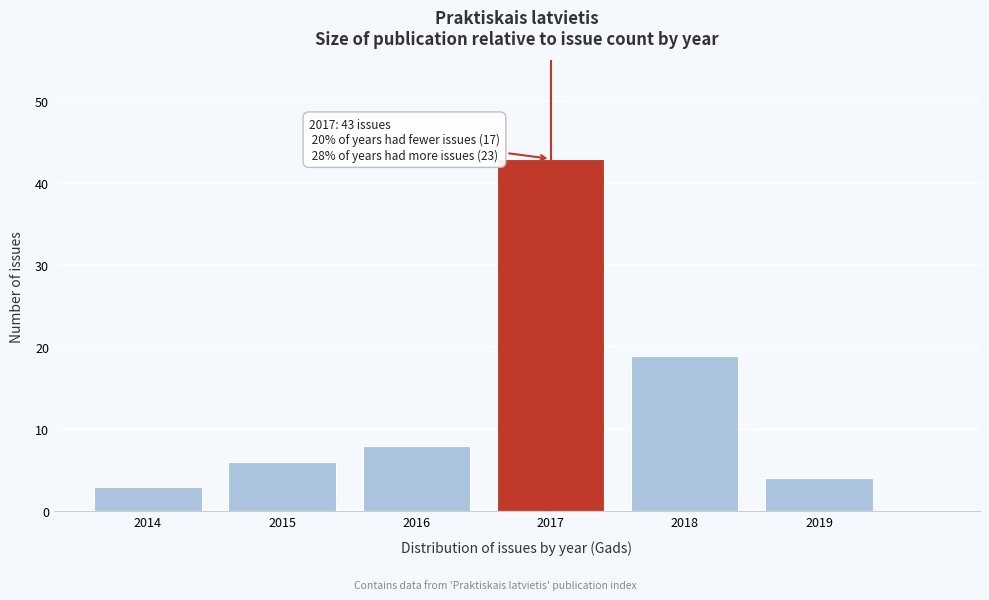

Reading right to left, transcribe all the data shown in this chart.

2019=4	2018=19	2017=43	2016=8	2015=6	2014=3